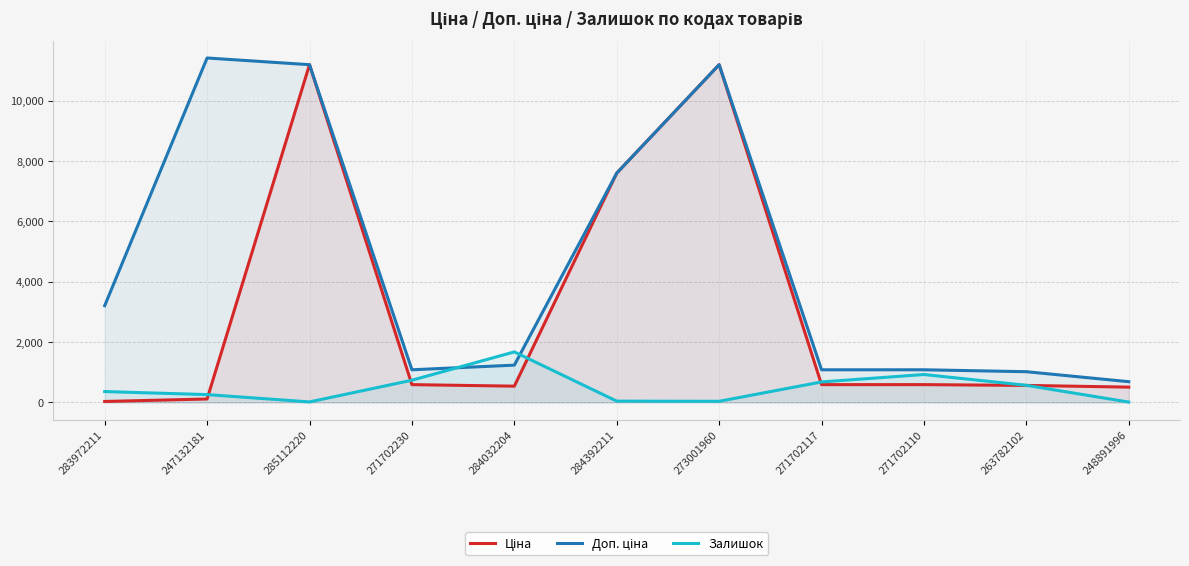

How many interior local valleys does the Залишок series have?

2